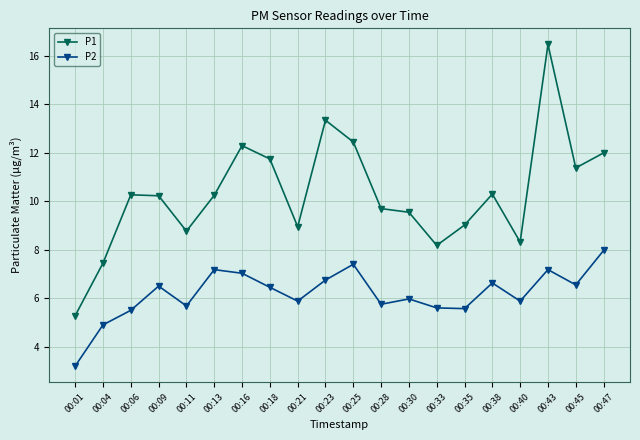

In P1, how many points are lower than both neighbors (excluding endpoints)?

5